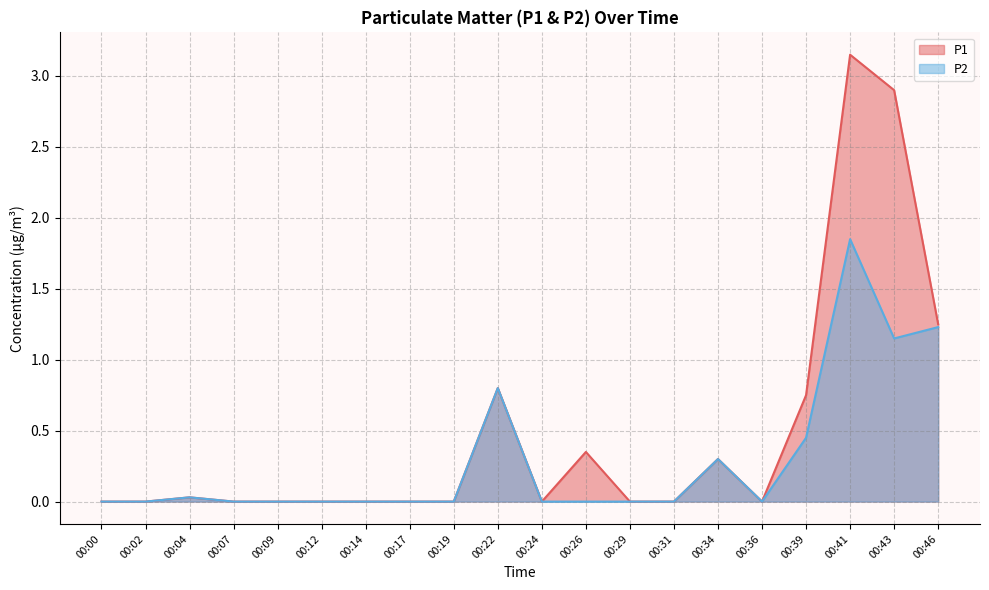

True or false: P2 and P1 intersect in this chart.

False